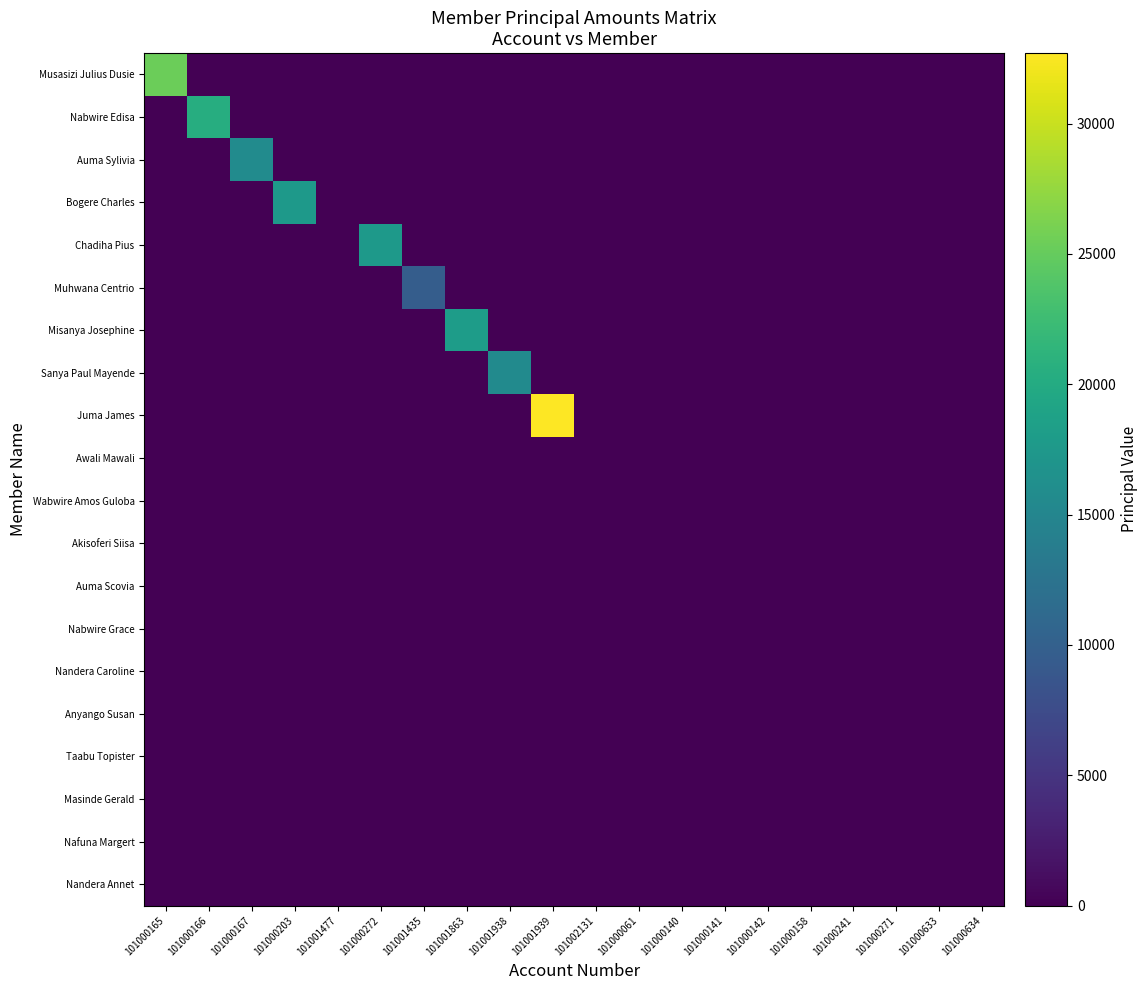

Which series has the largest total across all categories?

Juma James